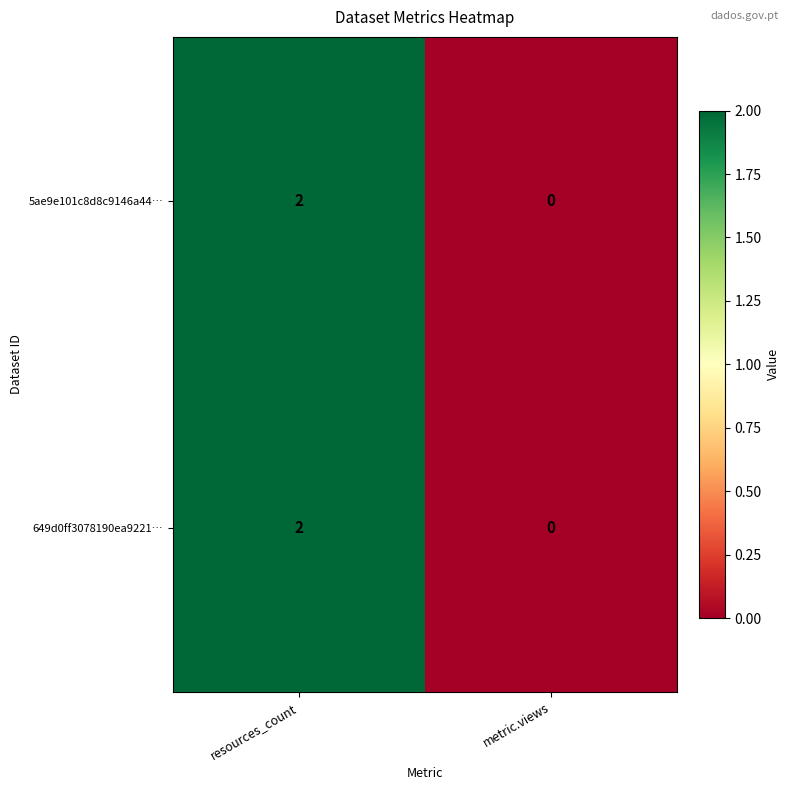

At which category is the sum across all series the highest?

resources_count